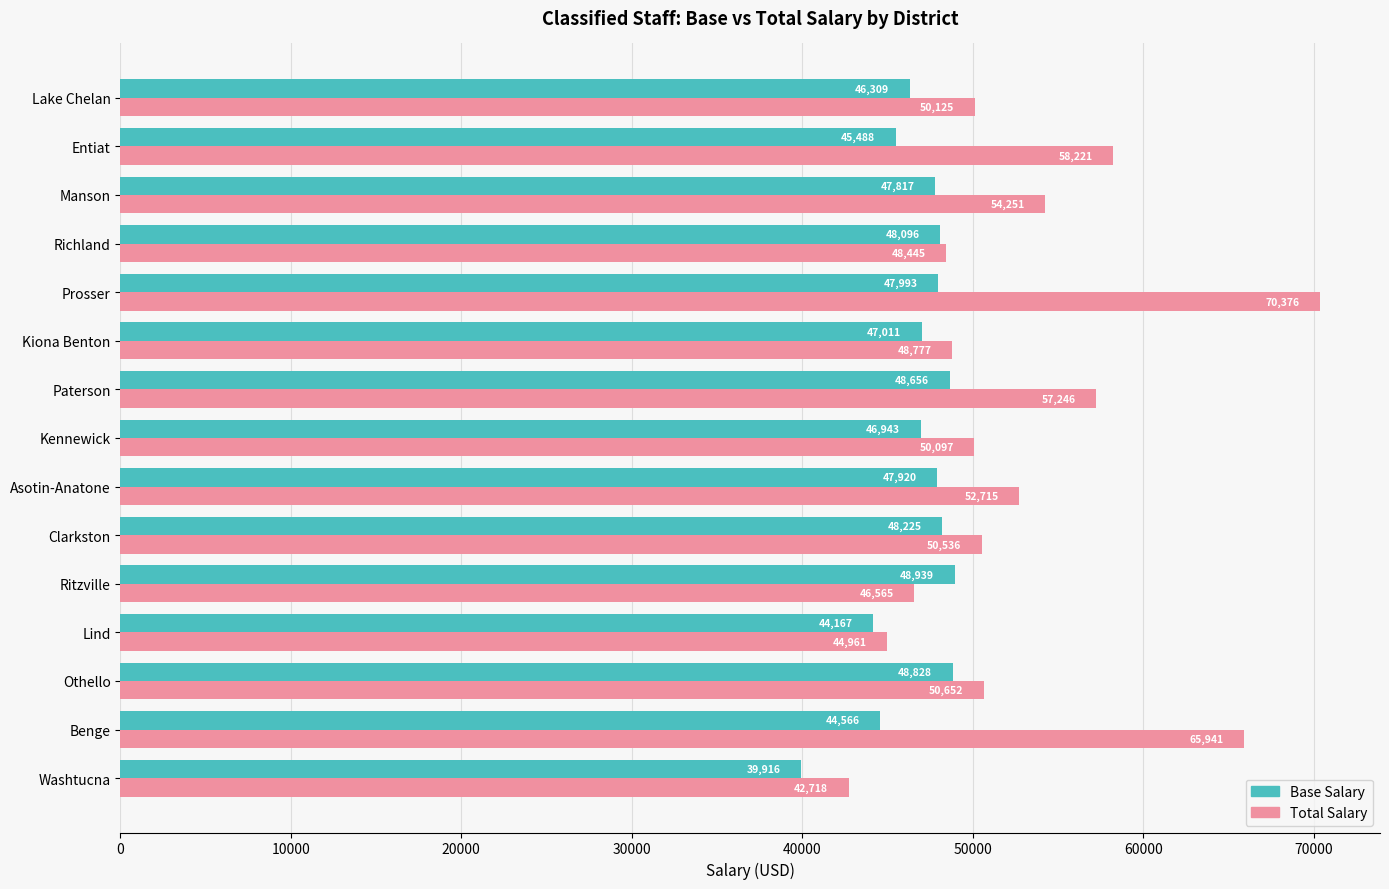

Read the Base Salary value at Prosser.

47993